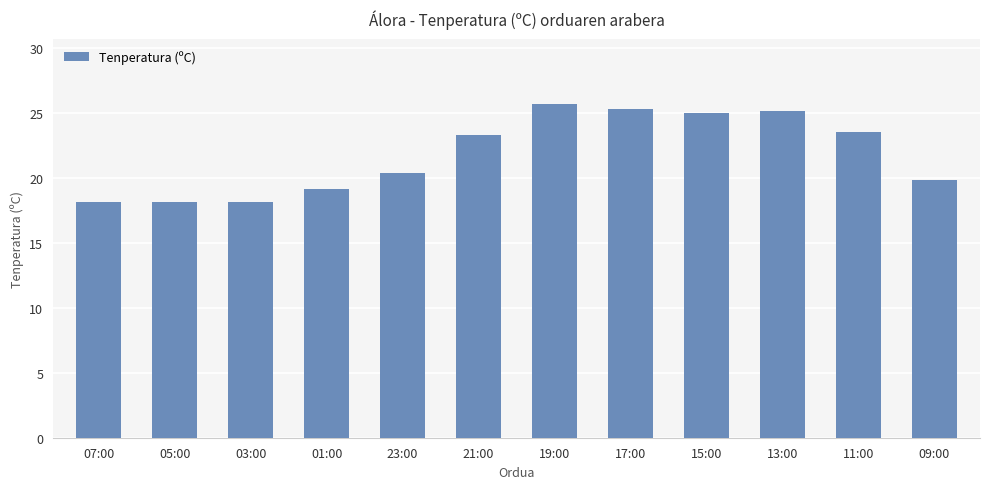

What is the smallest value displayed?

18.1